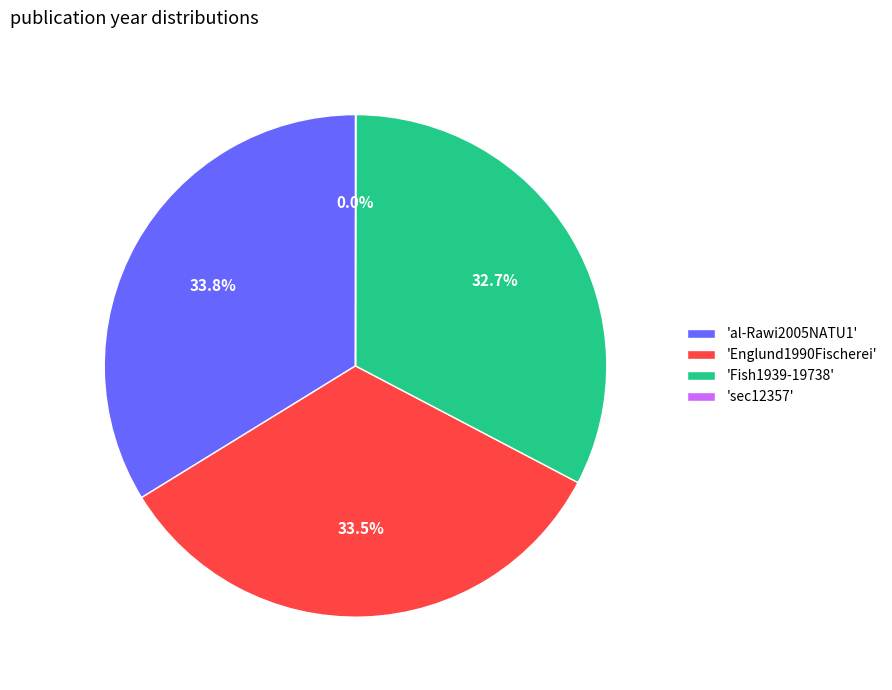

How much of the chart is everything except 'Englund1990Fischerei'?

66.5%